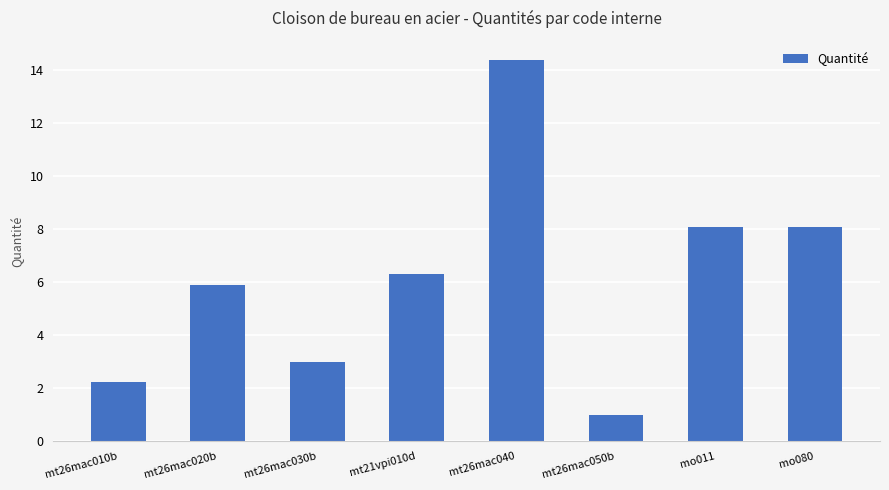

What is the value of the 3rd bar from the left?

3.0